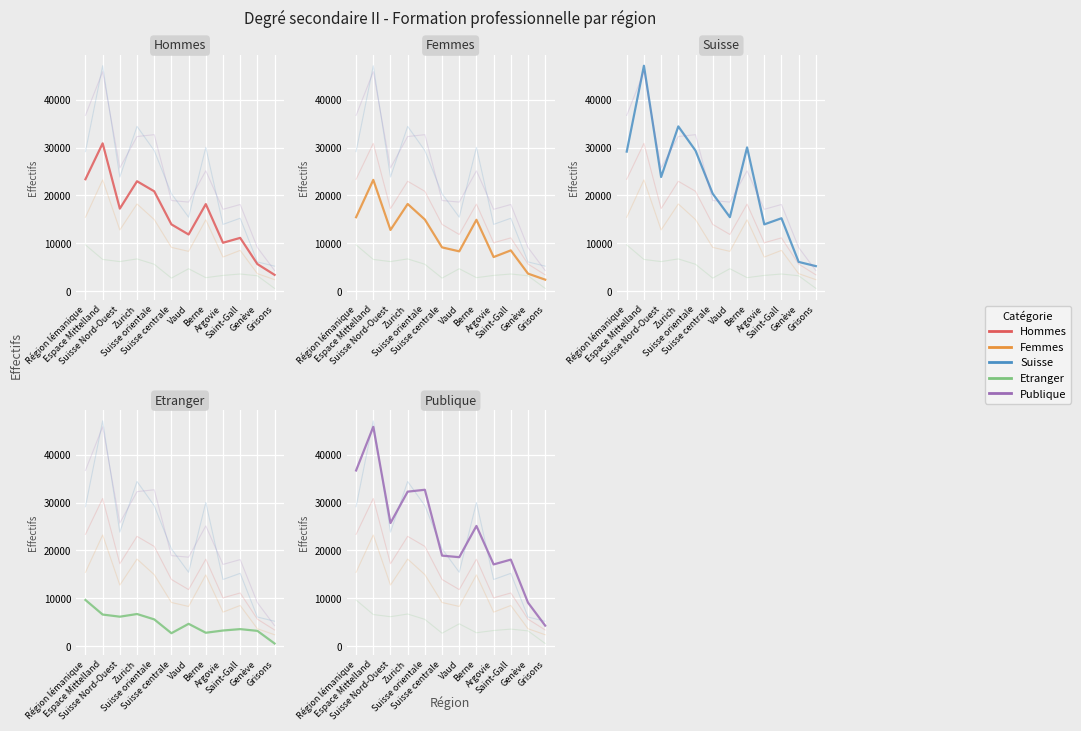

Between Zurich and Genève, which is larger?

Zurich